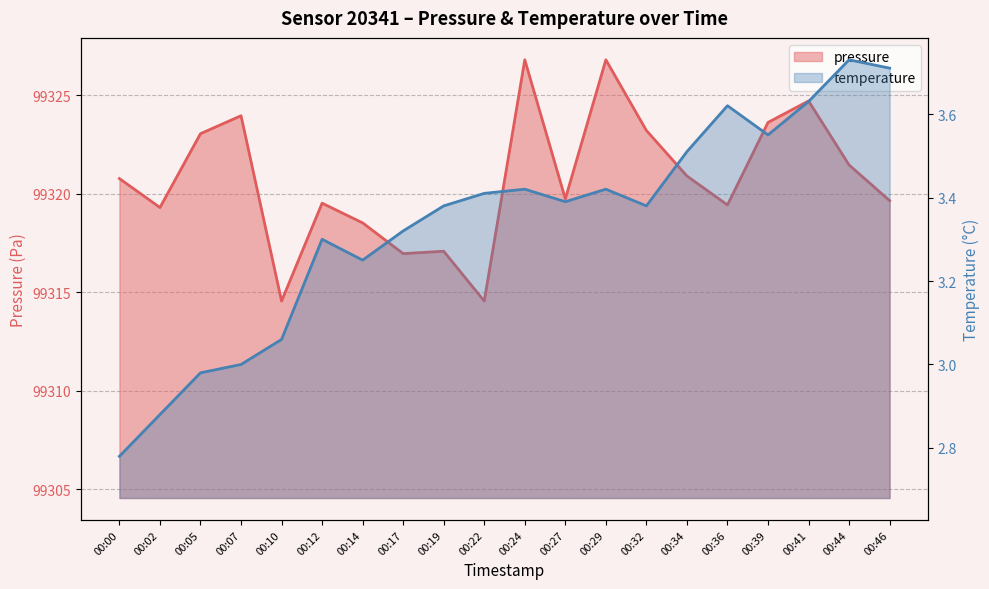

At which category is the sum across all series the highest?

00:24